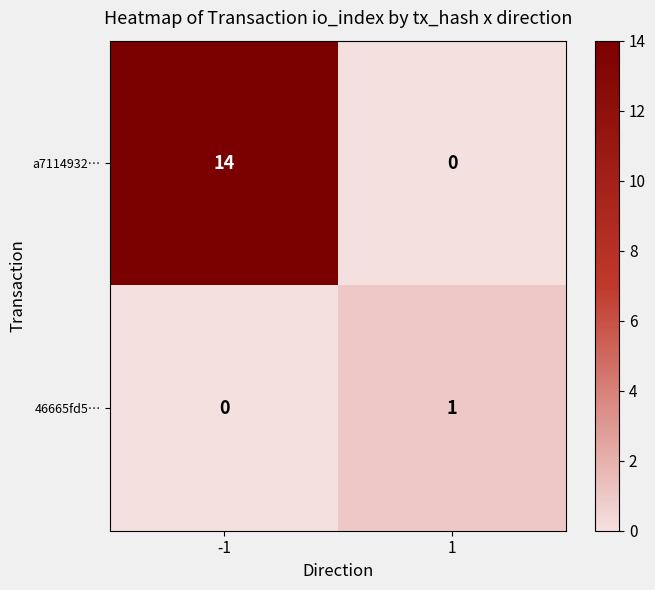

What is the maximum value shown in the chart?

14